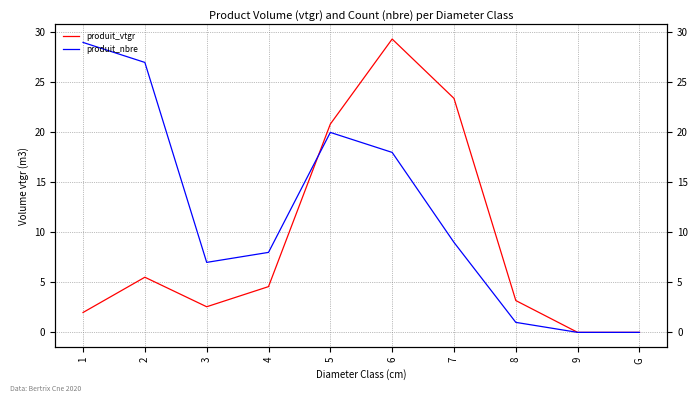

What is the value of the produit_nbre point at the 8th from the left?

1.0